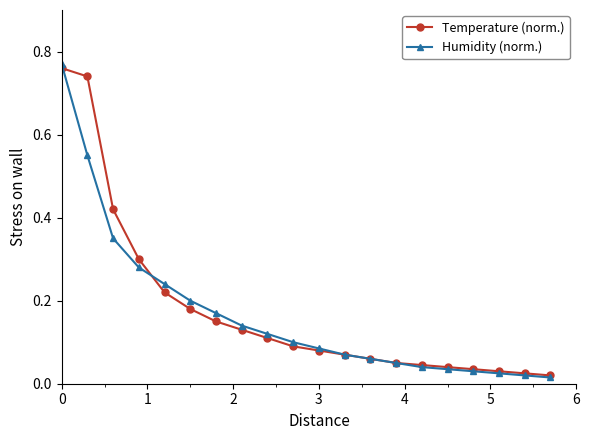

At how many categories does at least one series exceed 0?

20